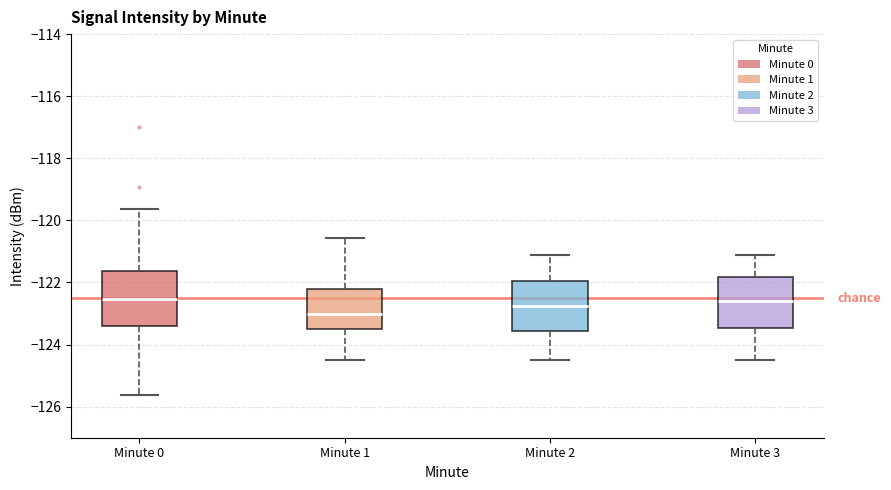

Which box's median line is the lowest?

Minute 1